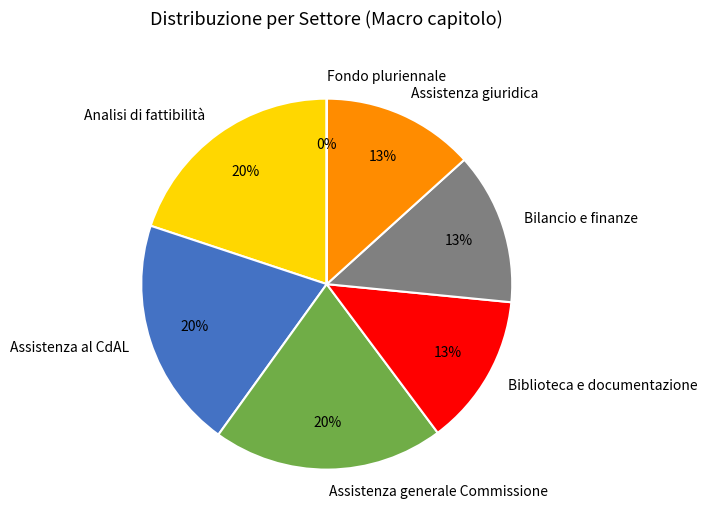

To the nearest percent, what is the difference between the largest and smallest slice percentages?

20%